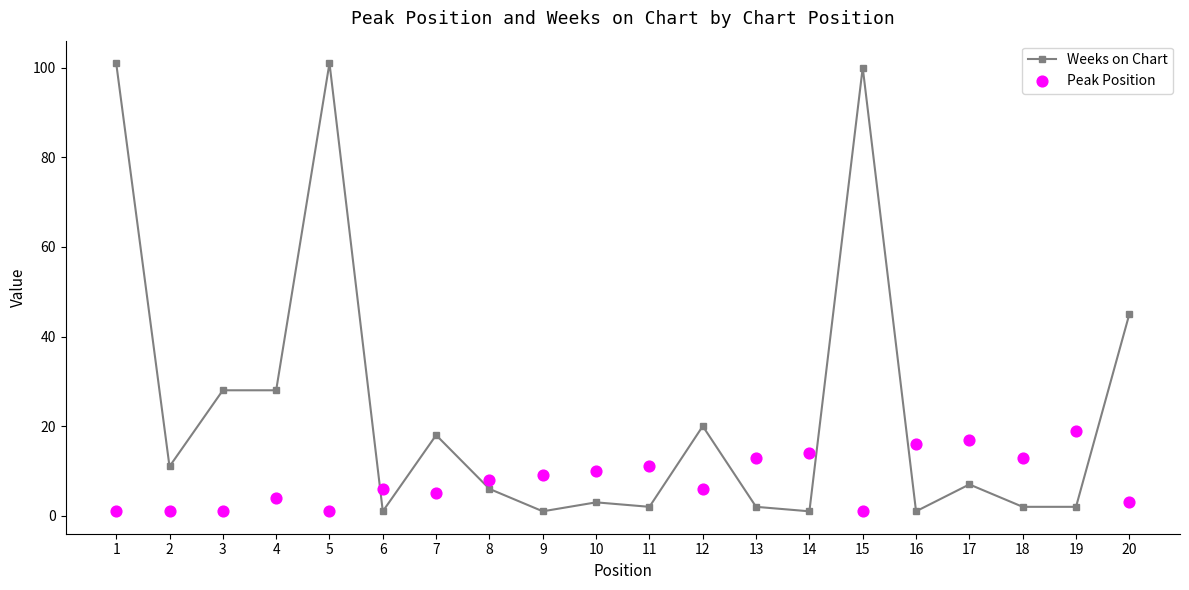

At how many categories does at least one series exceed 59?

3